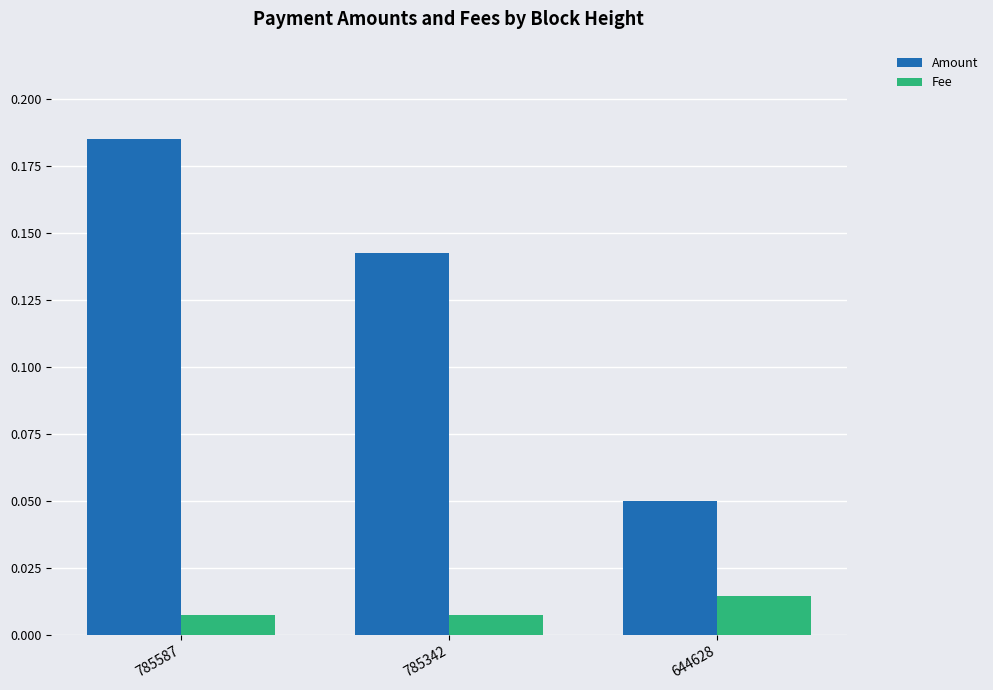

At 785342, list the series in order from smallest to largest.

Fee, Amount